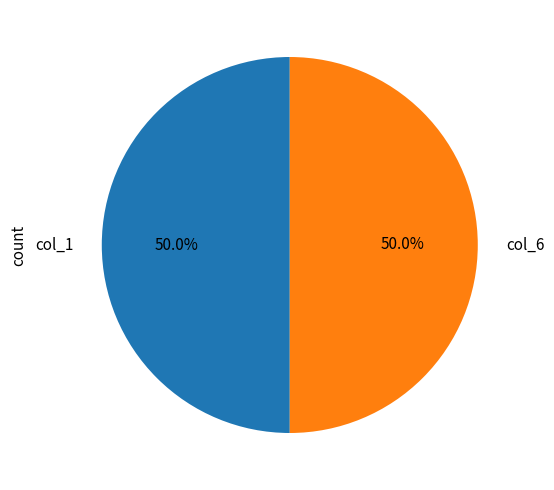

Approximately how many times larger is the value at col_1 compared to col_6?

1.0